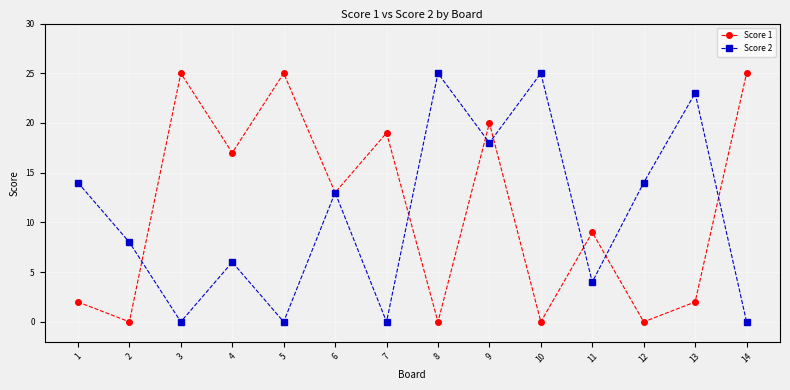

True or false: Score 2 has more than 0 interior local peaks.

True